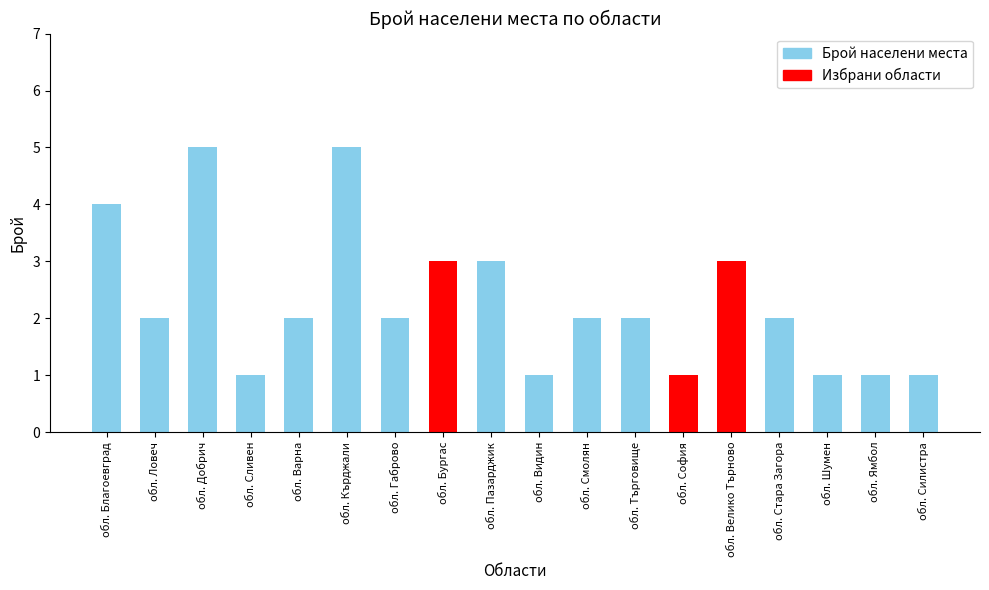

At which label does the data first exceed 2?

обл. Благоевград